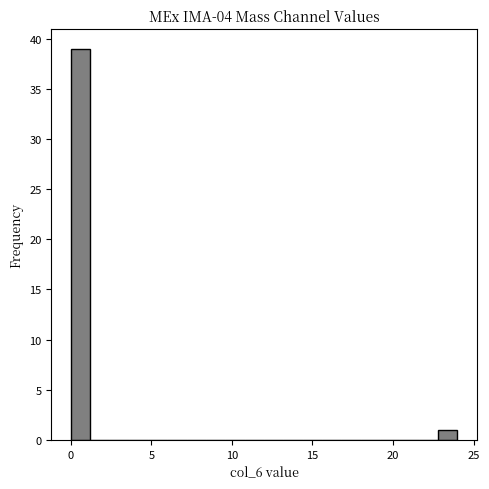

Around what value on the x-axis is the tallest bar? Give the approximate position of its centre, as read against the axis.

0.5